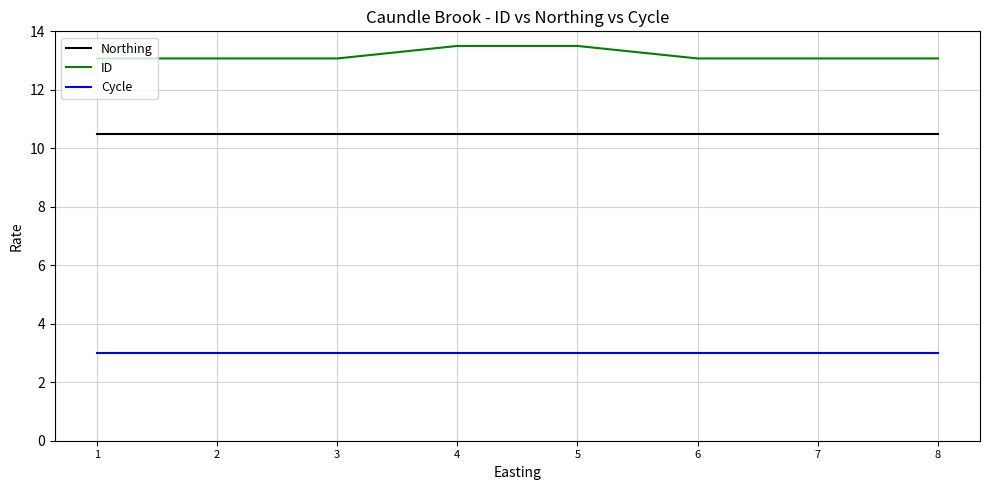

True or false: Cycle and Northing intersect in this chart.

False